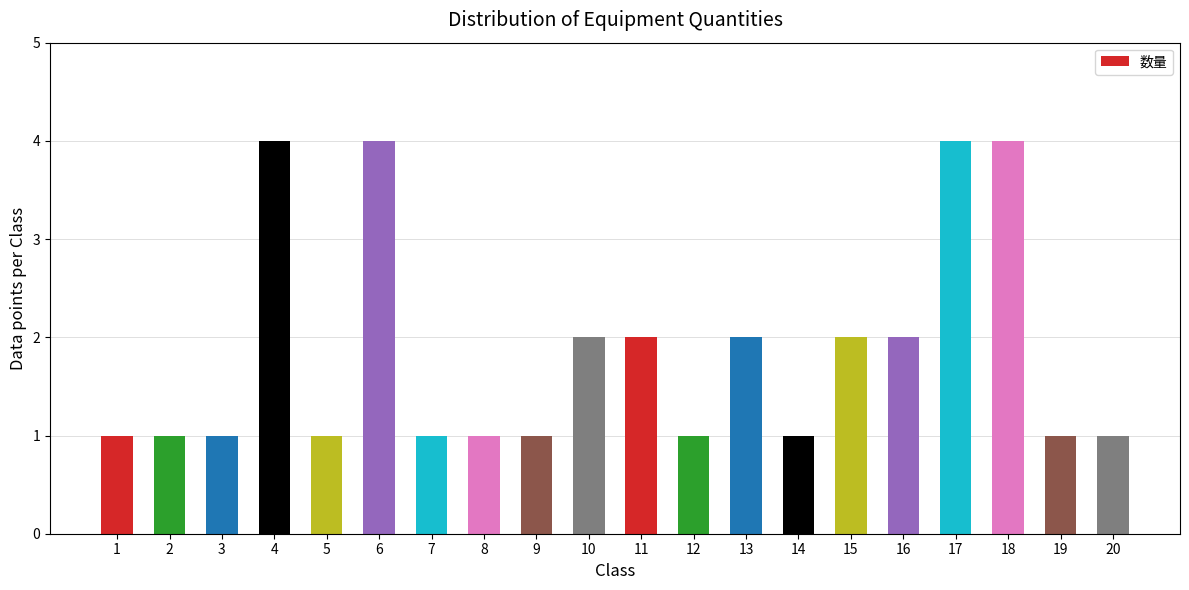

Reading right to left, list all the values displayed in this chart.

20=1	19=1	18=4	17=4	16=2	15=2	14=1	13=2	12=1	11=2	10=2	9=1	8=1	7=1	6=4	5=1	4=4	3=1	2=1	1=1